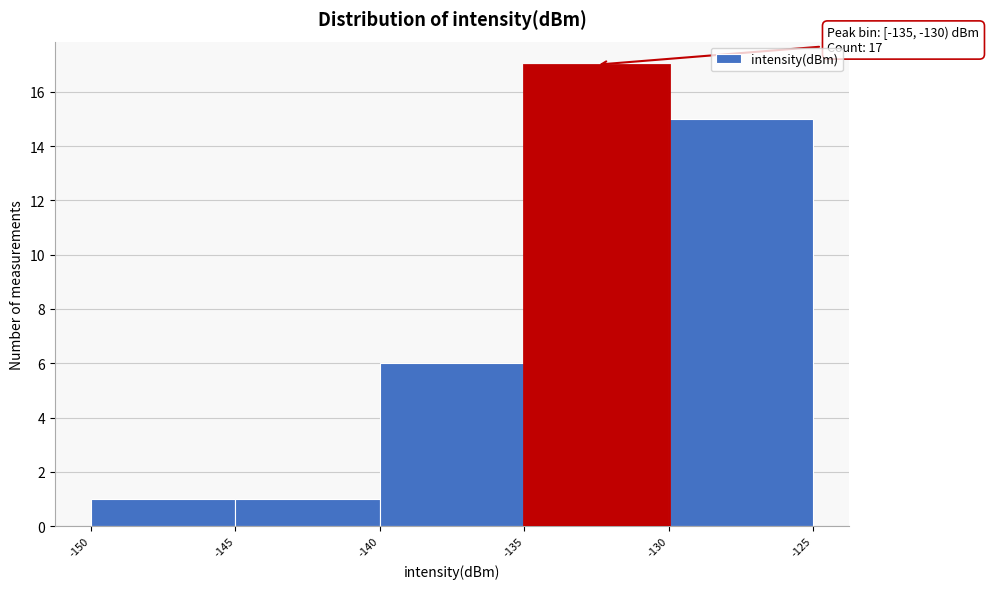

Which range on the x-axis has the tallest bar?

-135 to -130